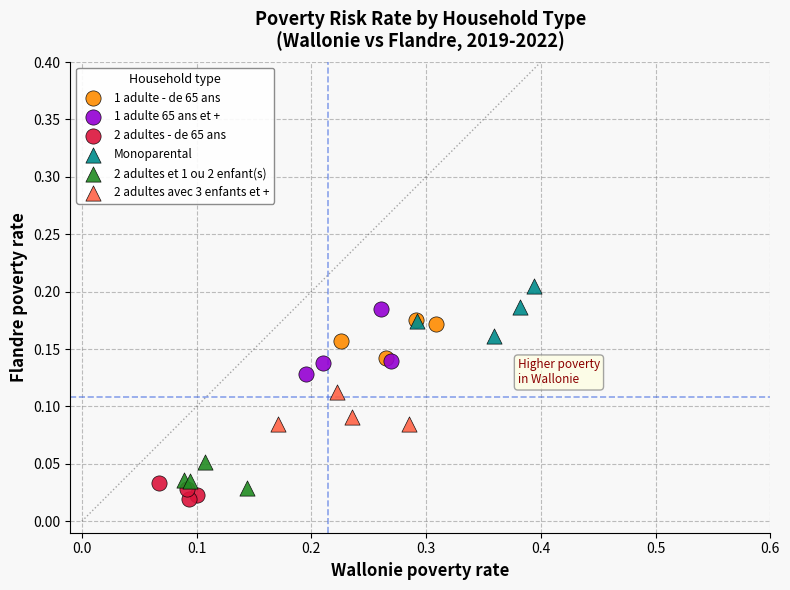

Which series reaches the maximum Y coordinate?

Monoparental